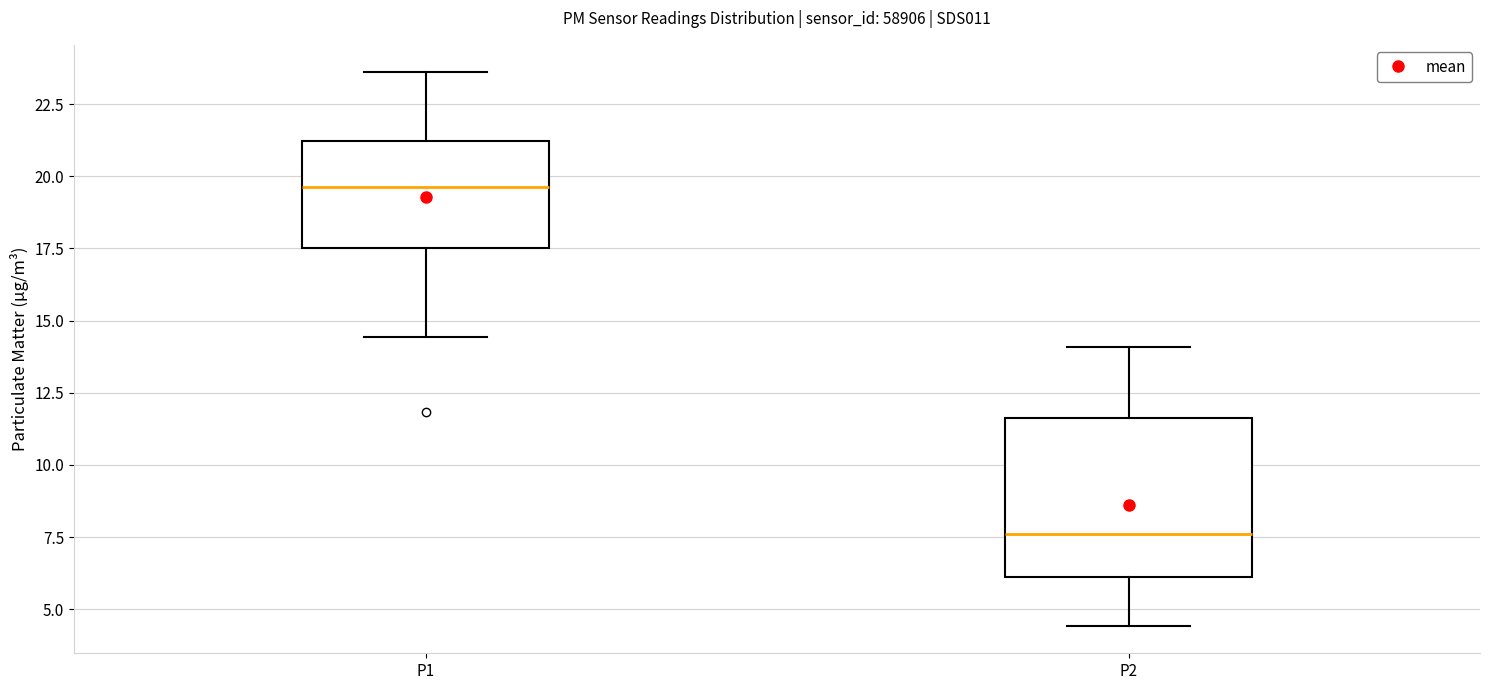

Where is the upper edge of the box for P1 on the y-axis? The values are not printed on the chart, so give them approximately, as read against the axis.

21.0